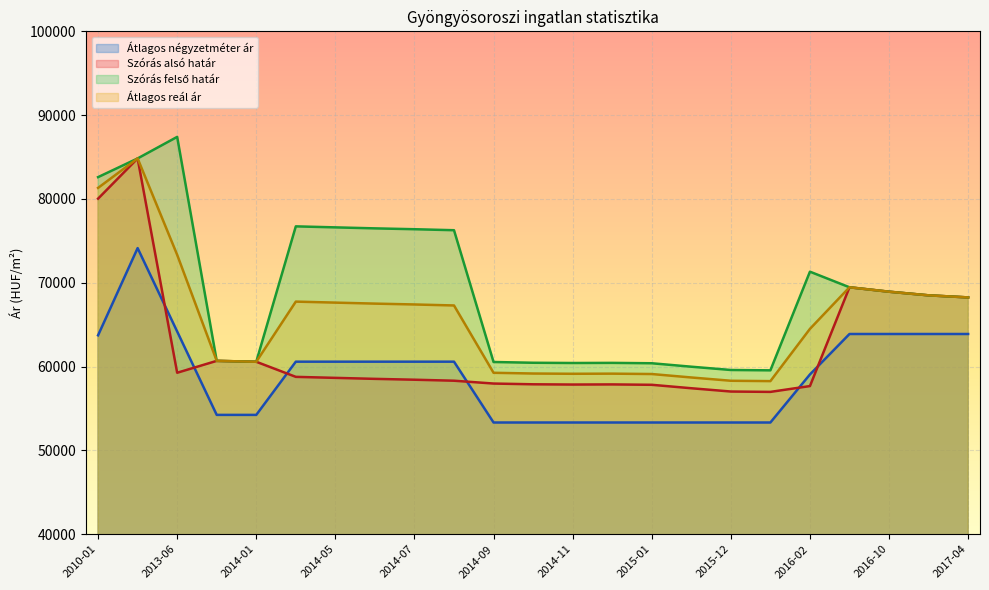

What is the label of the 12th point from the left?

2014-10